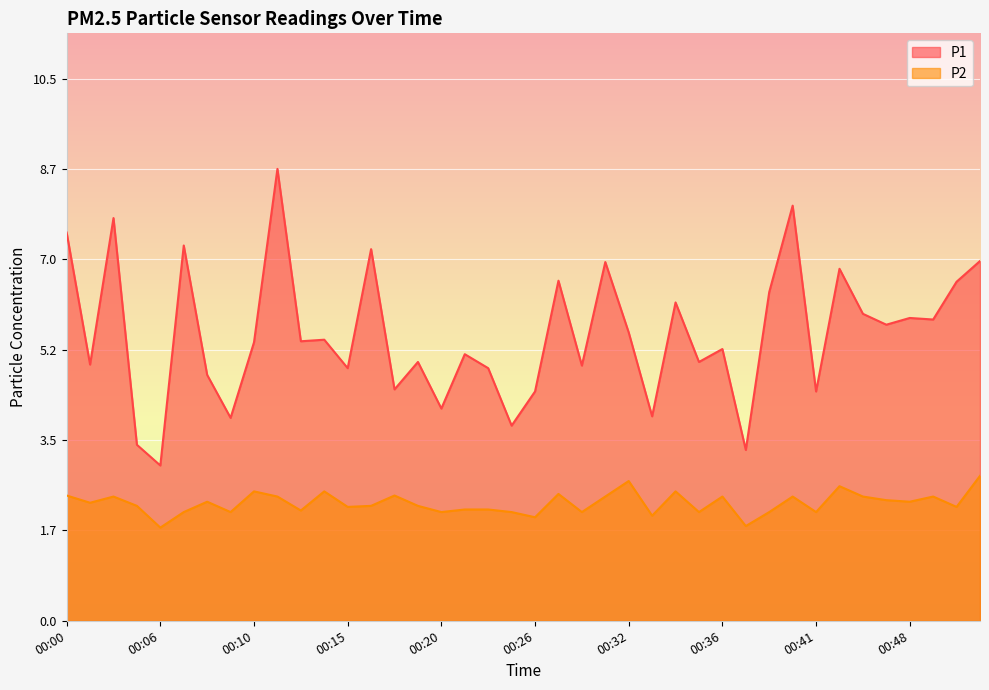

True or false: P1 and P2 intersect in this chart.

False